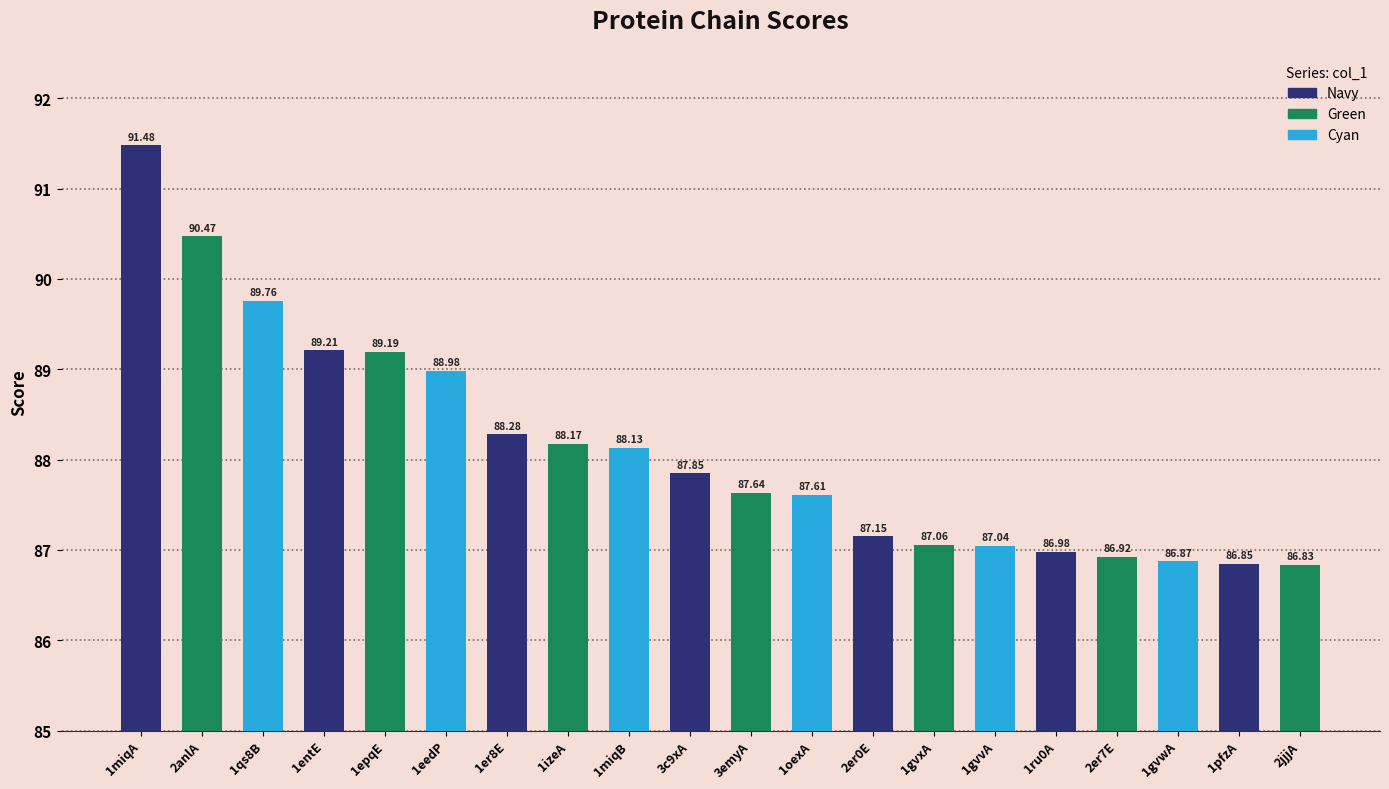

What is the sum of all values?

1762.5